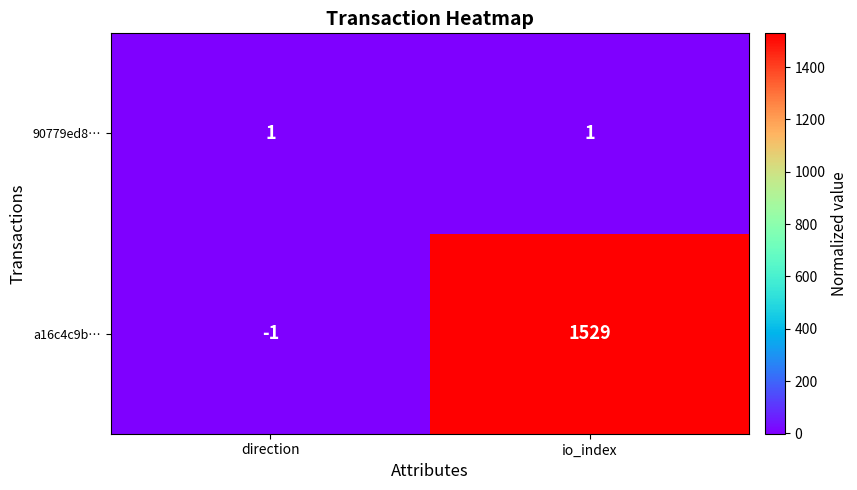

Which series has the largest range (max minus min)?

a16c4c9b…